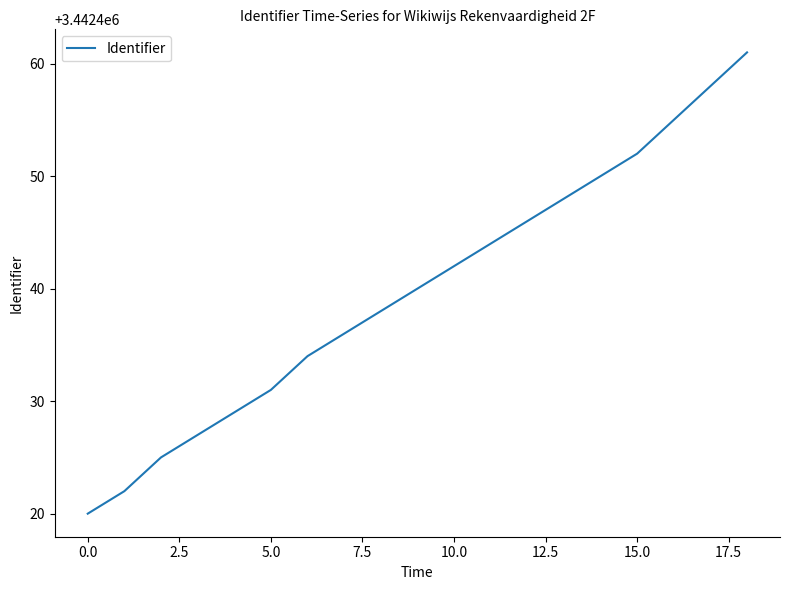

What is the minimum value shown in the chart?

3442420